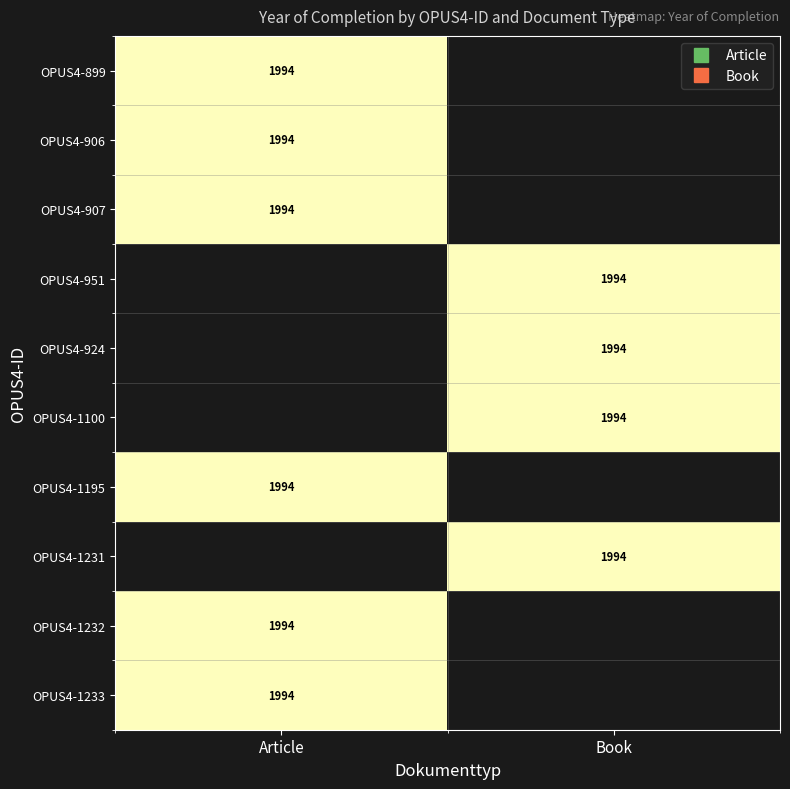

What is the total value across all series at Book?

7976